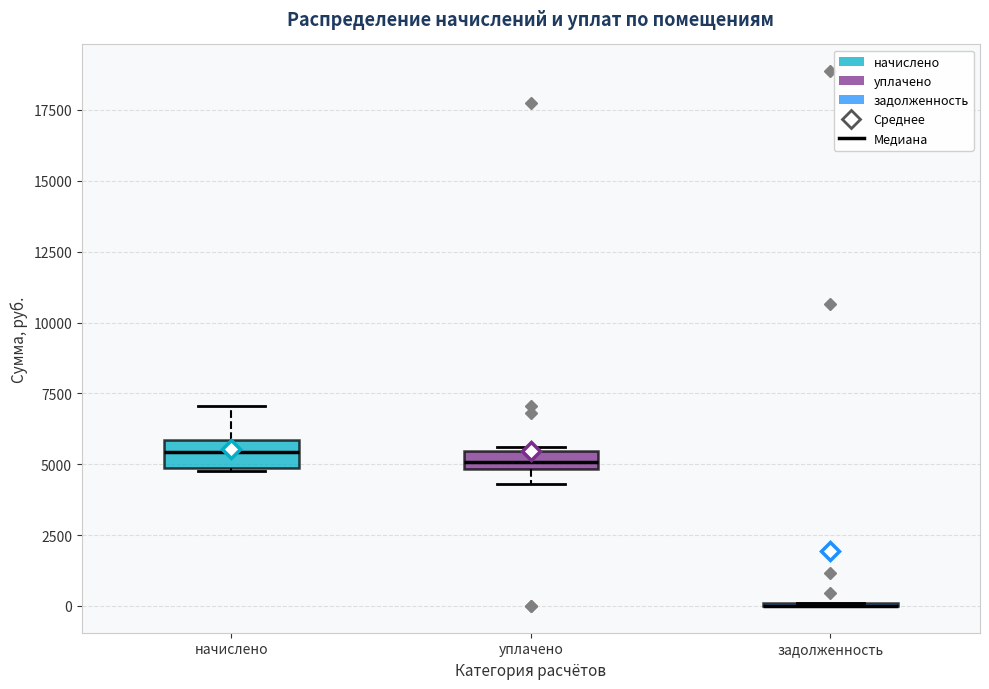

Where is the upper edge of the box for уплачено on the y-axis? The values are not printed on the chart, so give them approximately, as read against the axis.

5500